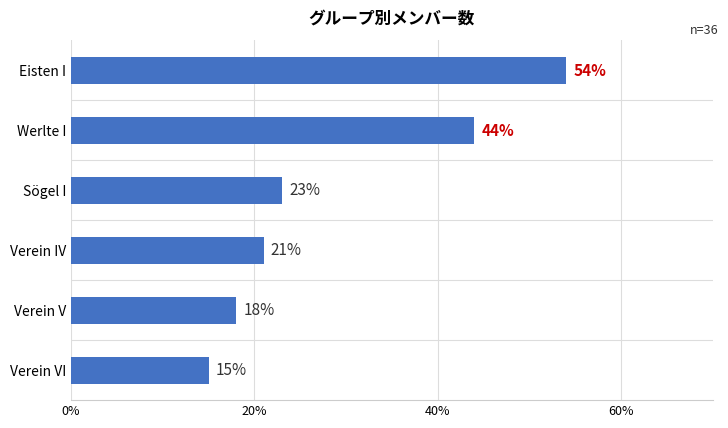

The value at Eisten I is 54. True or false?

True